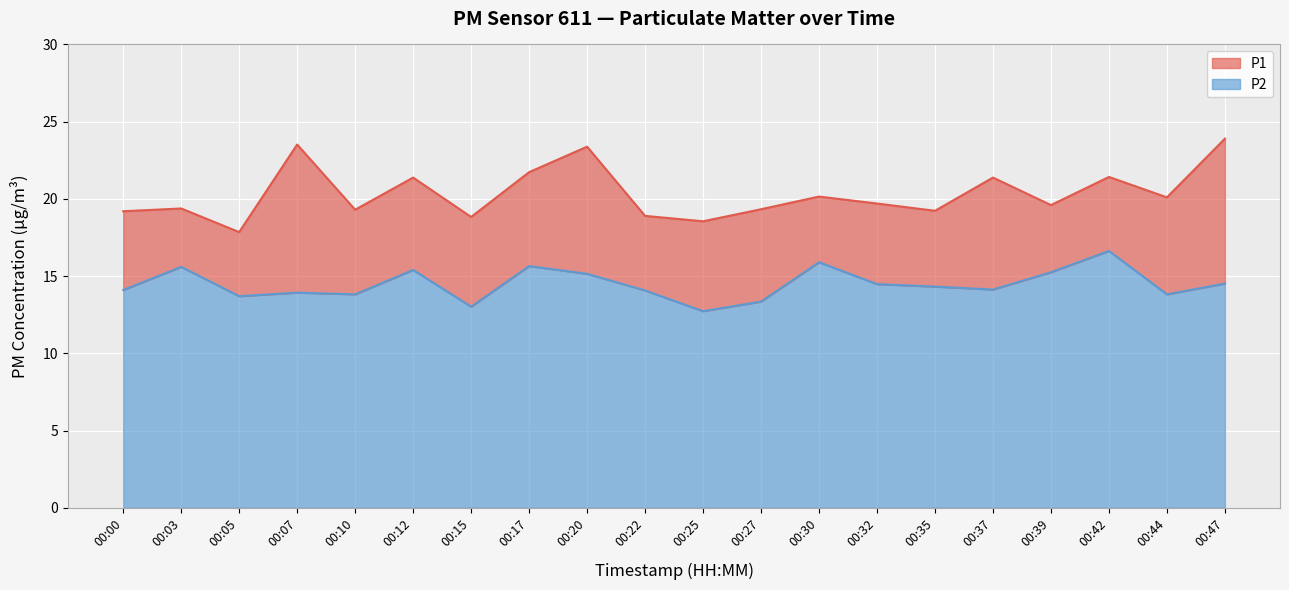

How many values in the P1 series exceed 19?

16